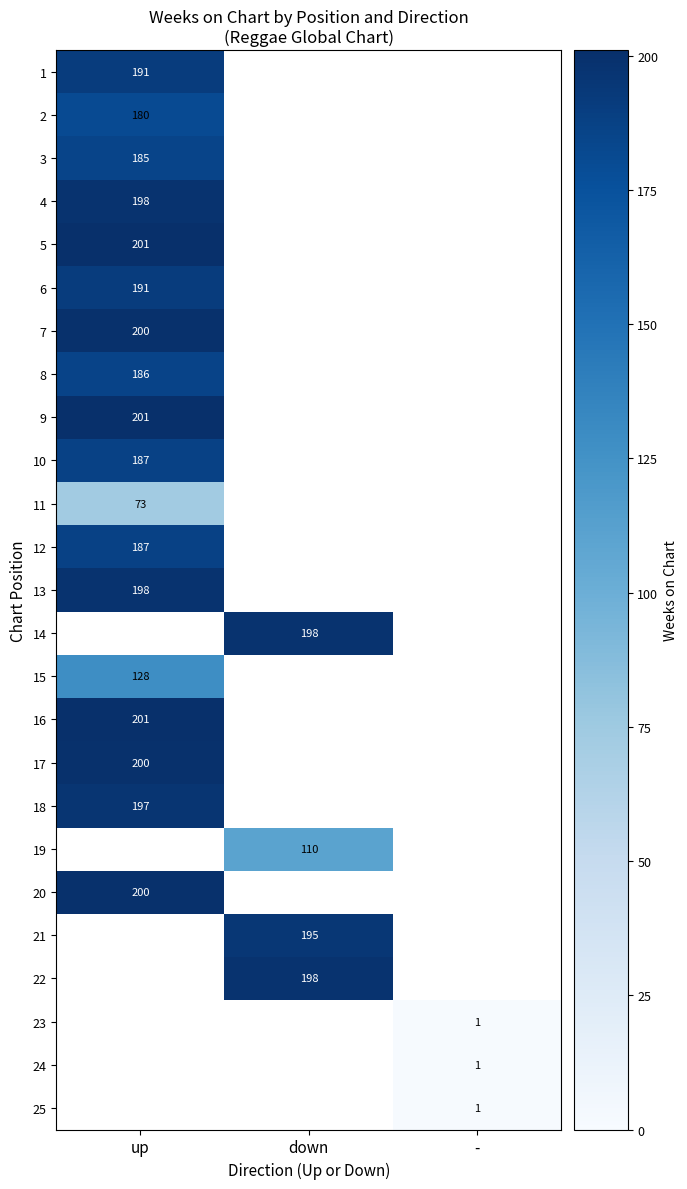

Count the number of data series in this chart.

25